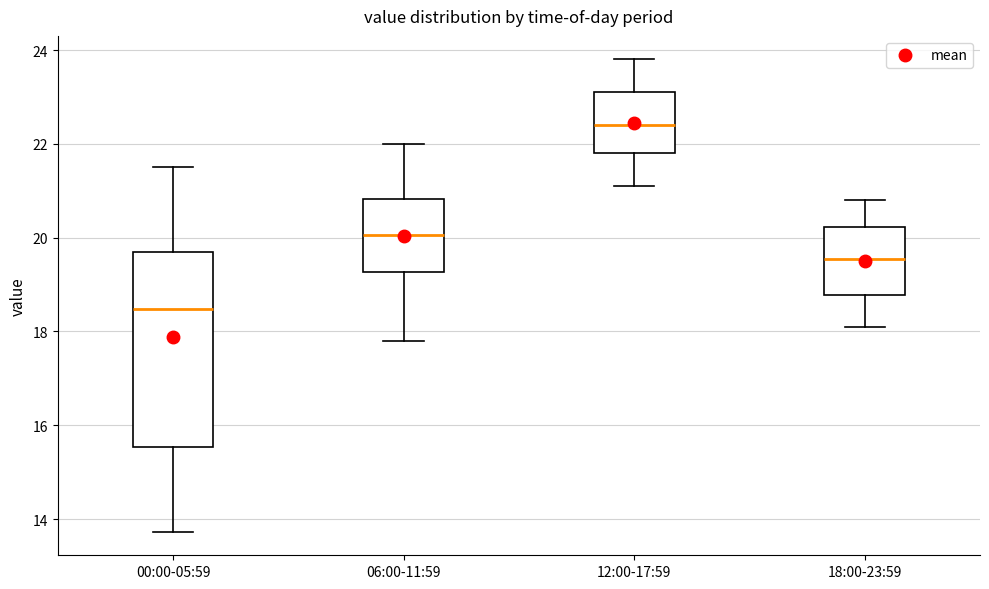

Which box is the tallest, from its lower edge to its upper edge?

00:00-05:59